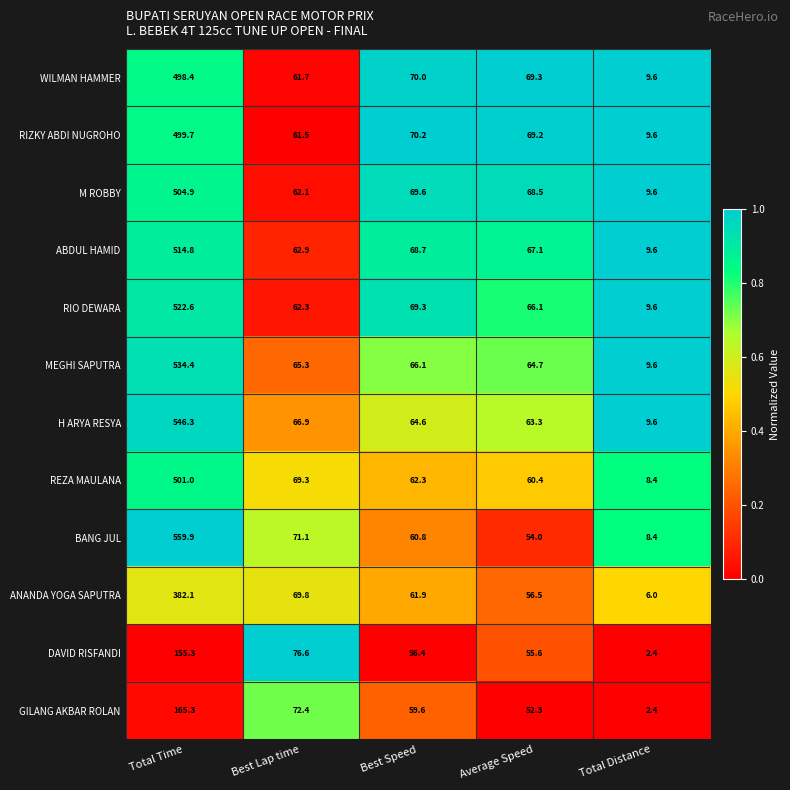

Is it true that REZA MAULANA equals 1.9 at Total Distance?

False